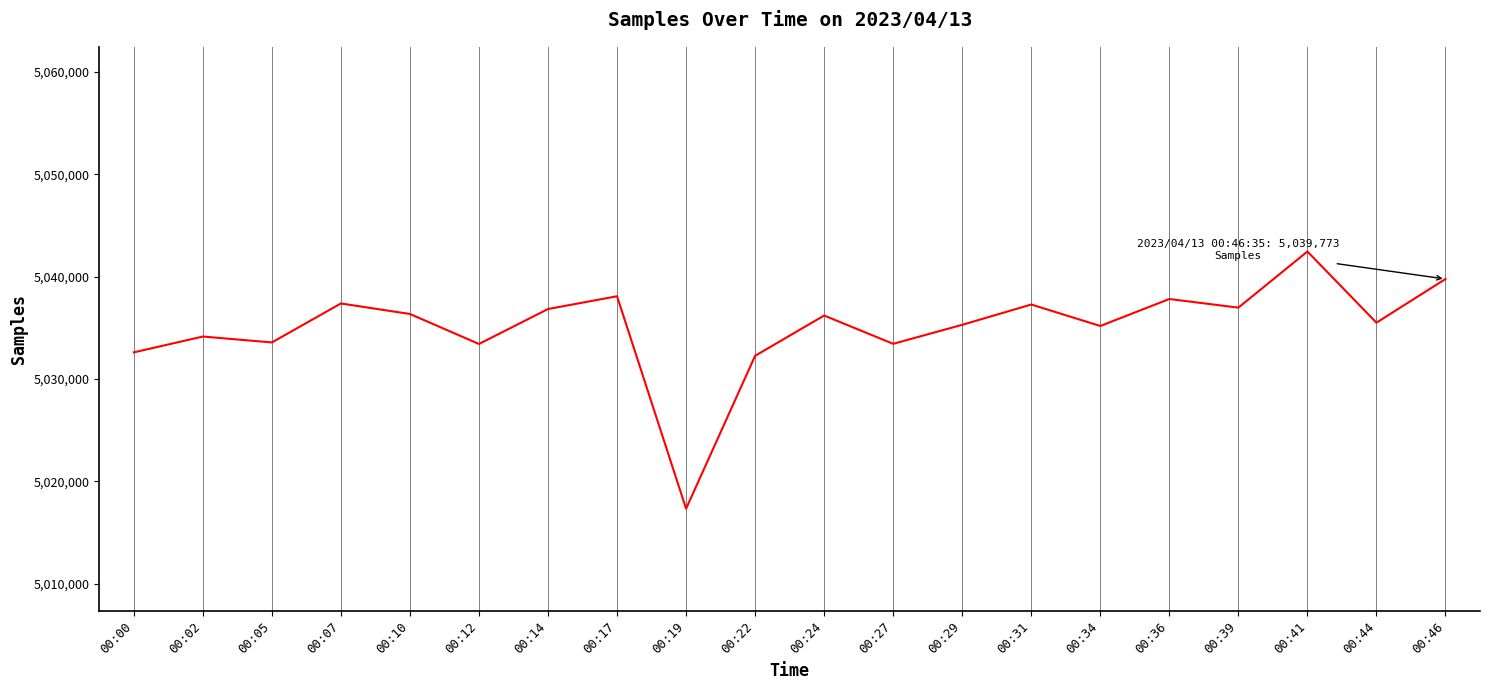

What value does the data have at 00:12, to the nearest 10?

5033430